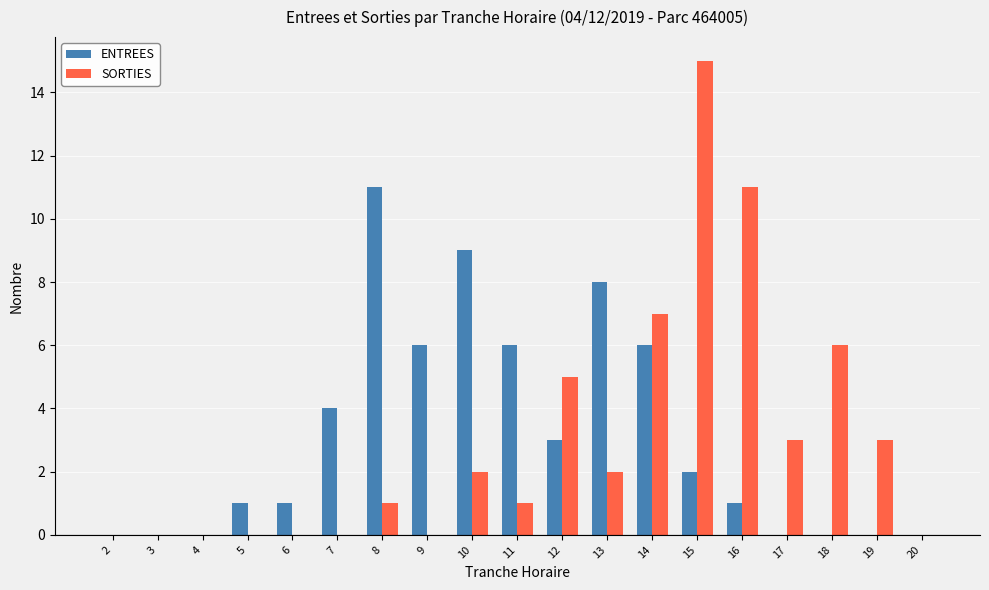

What is the total value across all series at 13?

10